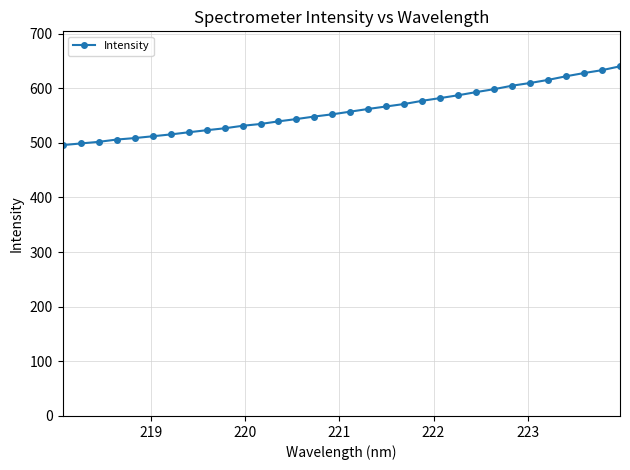

What is the smallest value displayed?

495.8